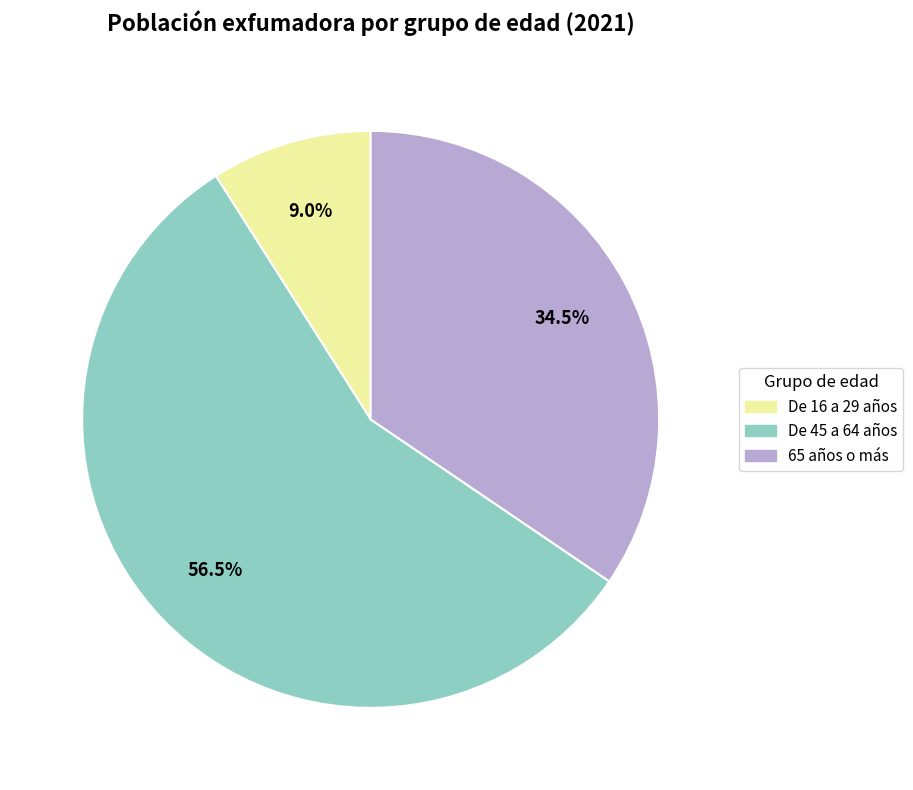

Is there a majority slice in this chart?

Yes